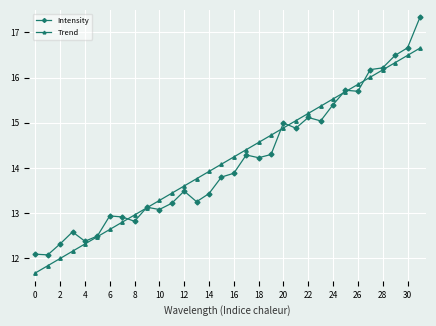

What is the maximum value for Trend?

16.7